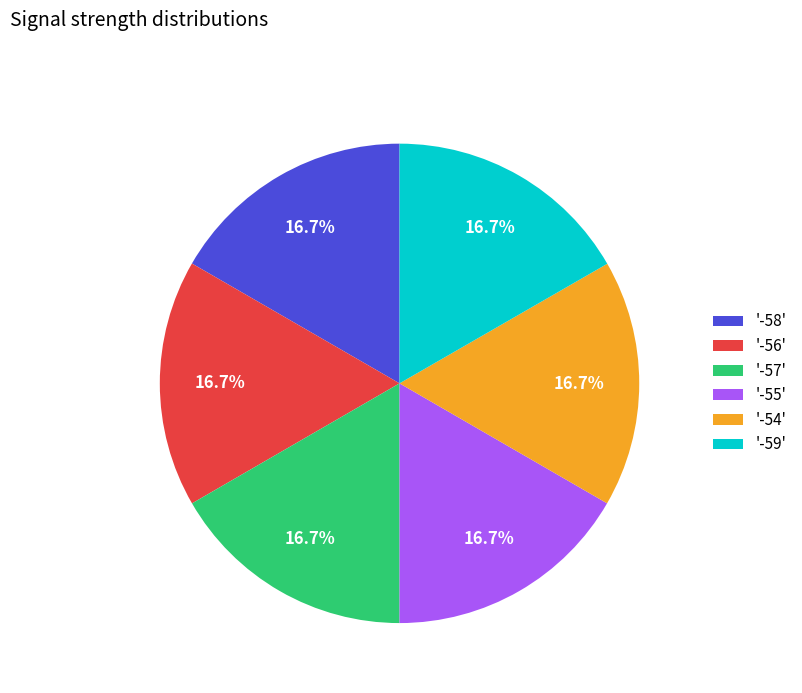

How much of the chart is everything except '-54'?

83.3%